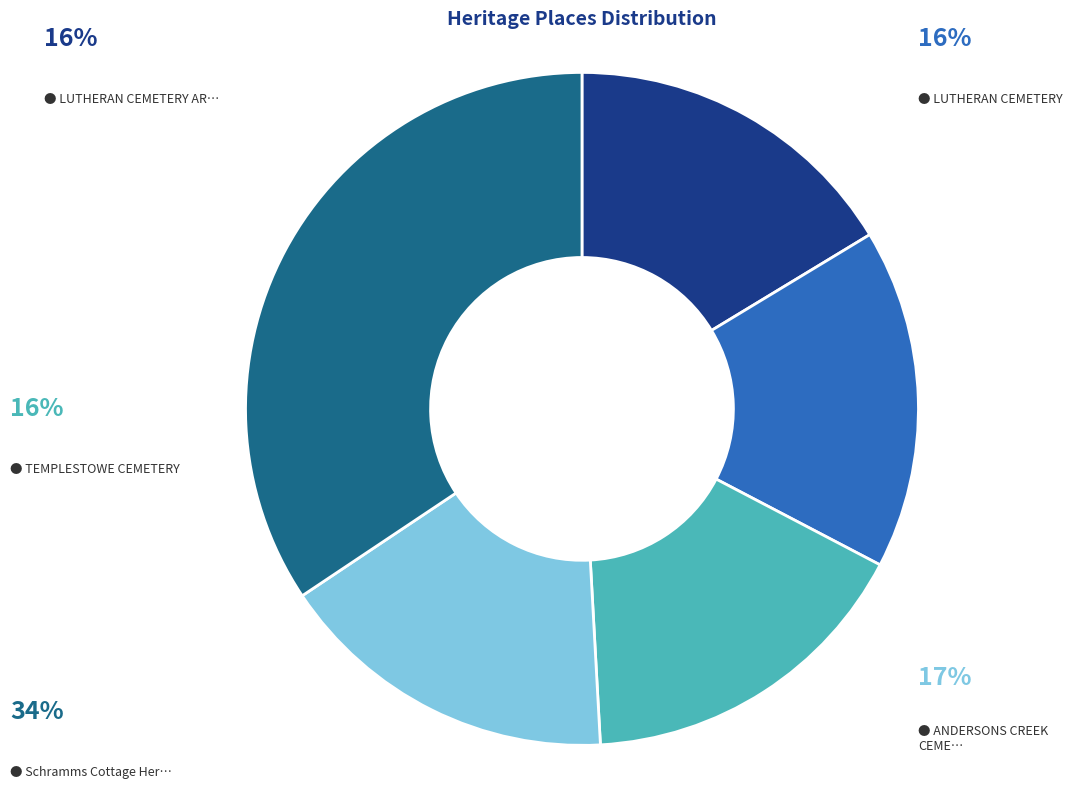

Which category has the biggest portion of the pie?

Schramms Cottage Heritage Precinct